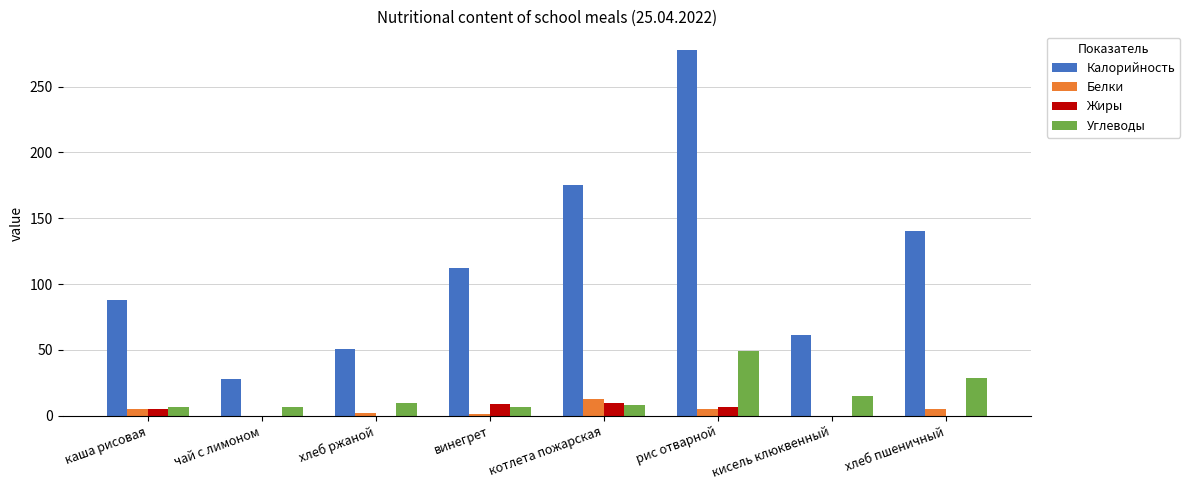

What is the sum of all Жиры values?

31